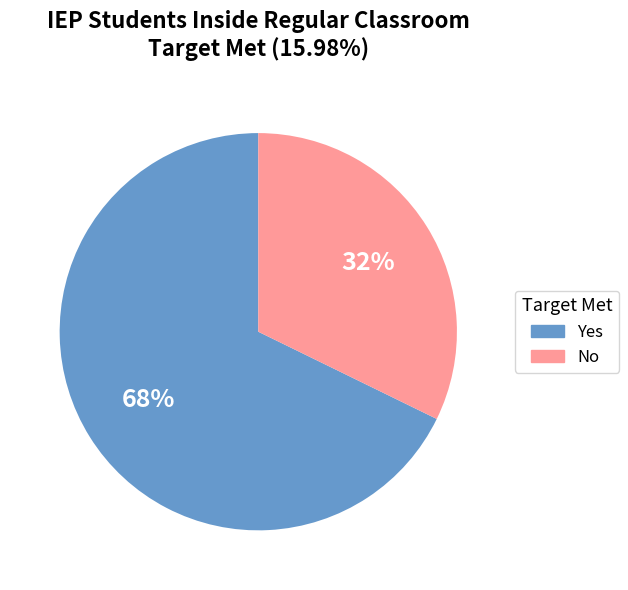

Is it true that Yes is 68% of the pie?

True